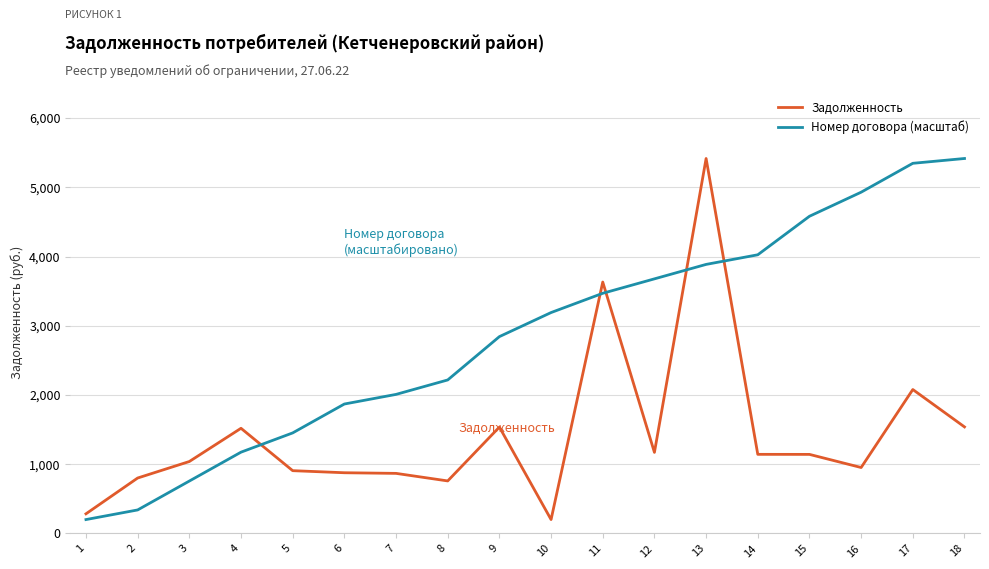

What is the average value of the Номер договора (масштаб) series?

2855.2